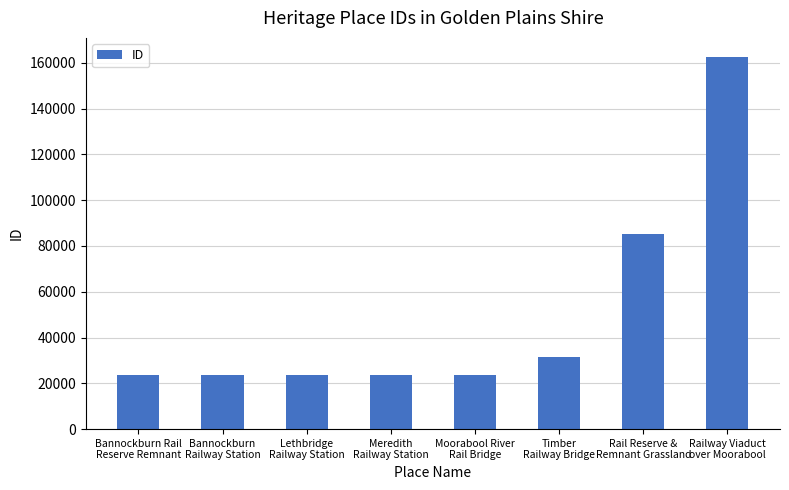

What is the change in value from Bannockburn Rail
Reserve Remnant to Rail Reserve &
Remnant Grassland?

+61813